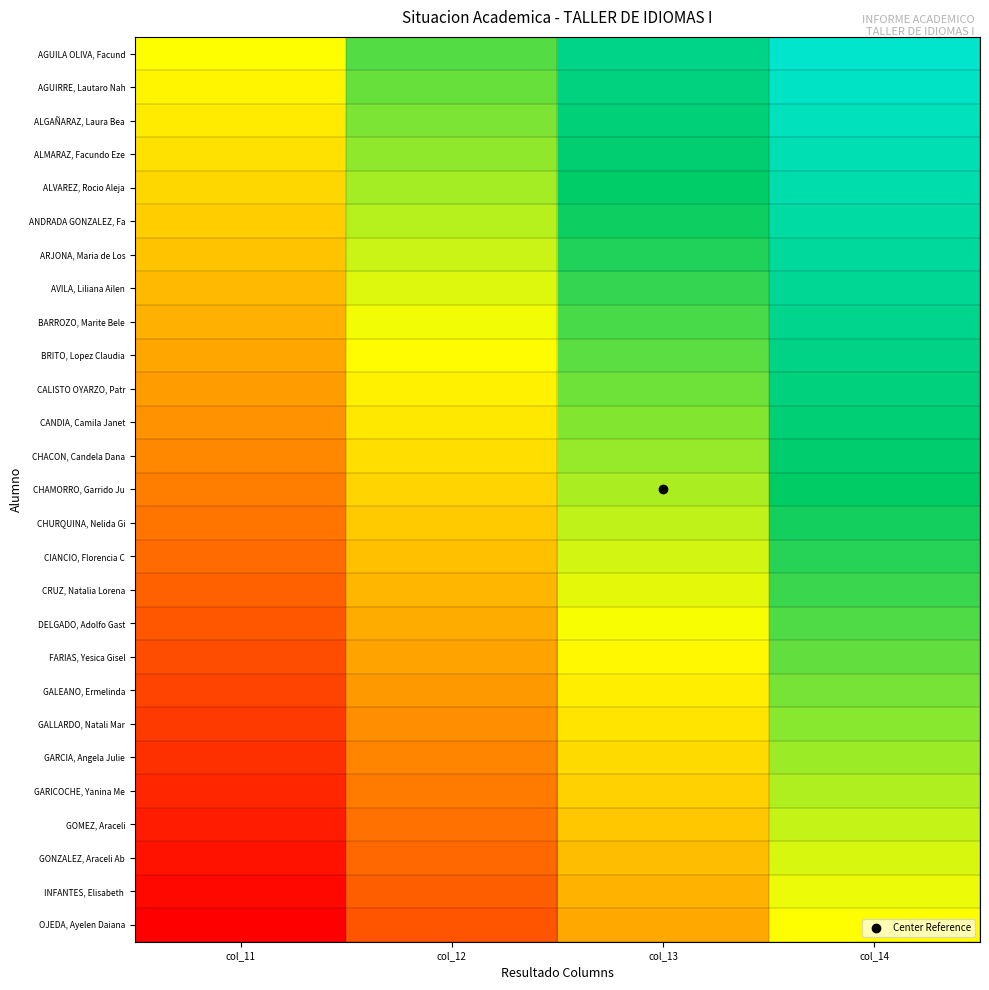

Rank the series by their maximum value, from lowest to highest.

OJEDA, Ayelen Daiana, INFANTES, Elisabeth, GONZALEZ, Araceli Ab, GOMEZ, Araceli, GARICOCHE, Yanina Me, GARCIA, Angela Julie, GALLARDO, Natali Mar, GALEANO, Ermelinda, FARIAS, Yesica Gisel, DELGADO, Adolfo Gast, CRUZ, Natalia Lorena, CIANCIO, Florencia C, CHURQUINA, Nelida Gi, CHAMORRO, Garrido Ju, CHACON, Candela Dana, CANDIA, Camila Janet, CALISTO OYARZO, Patr, BRITO, Lopez Claudia, BARROZO, Marite Bele, AVILA, Liliana Ailen, ARJONA, Maria de Los, ANDRADA GONZALEZ, Fa, ALVAREZ, Rocio Aleja, ALMARAZ, Facundo Eze, ALGAÑARAZ, Laura Bea, AGUIRRE, Lautaro Nah, AGUILA OLIVA, Facund